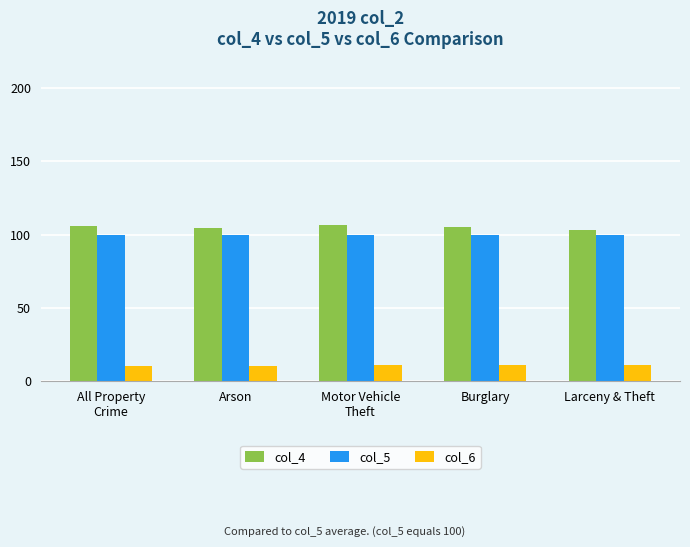

What is the approximate value of col_5 at Arson?

100.0